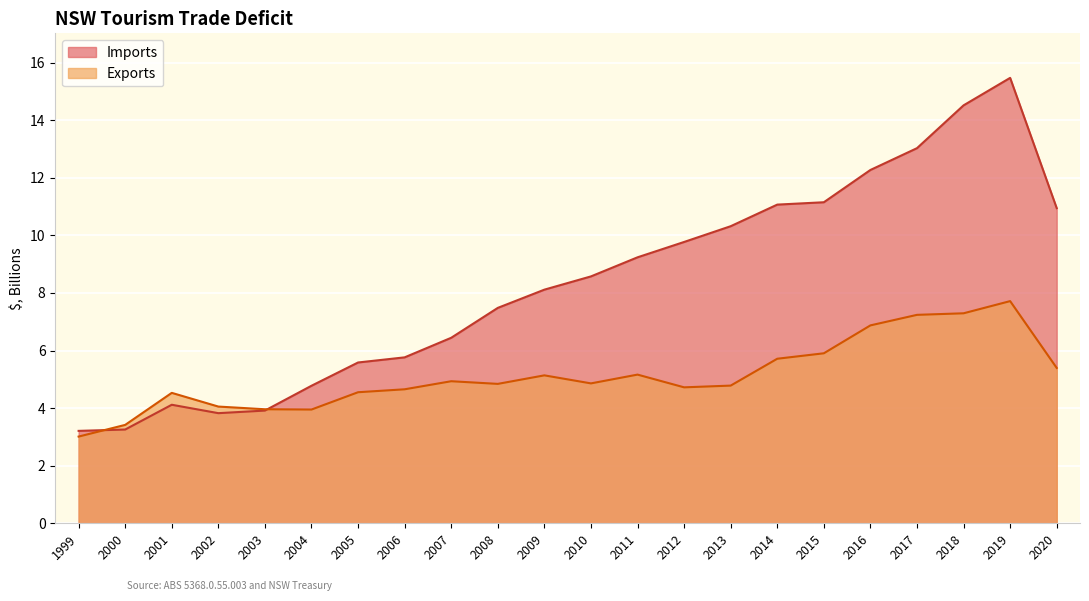

Rank the series by their maximum value, from highest to lowest.

Imports, Exports